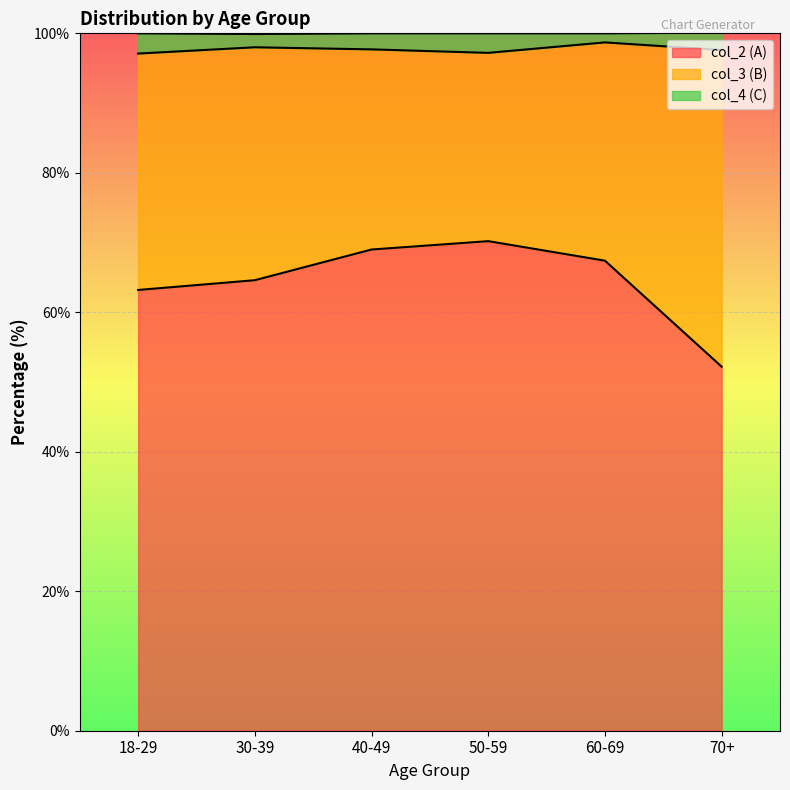

What is the total value across all series at 50-59?

100.0